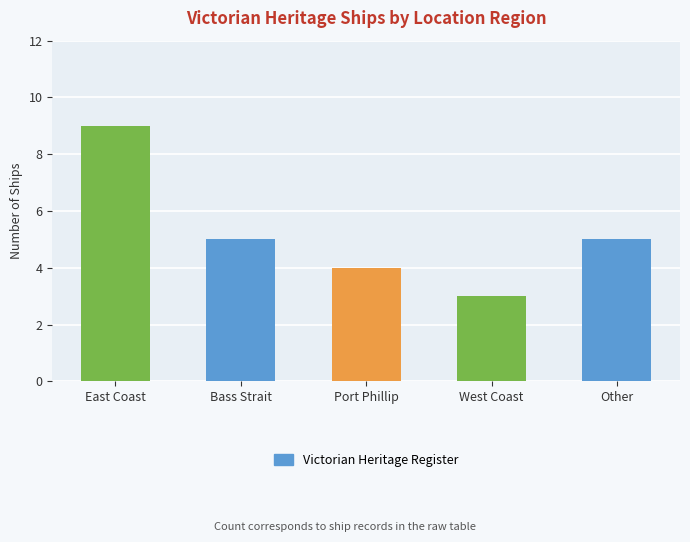

Approximately how many times larger is the value at Other compared to Bass Strait?

1.0